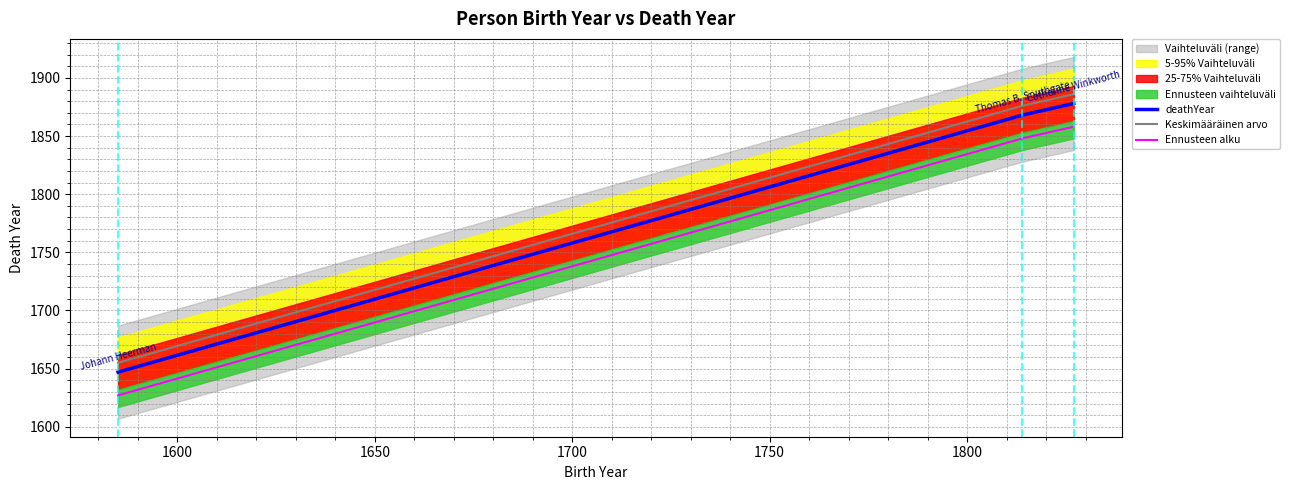

True or false: Keskimääräinen arvo and Ennusteen alku cross at least once.

False